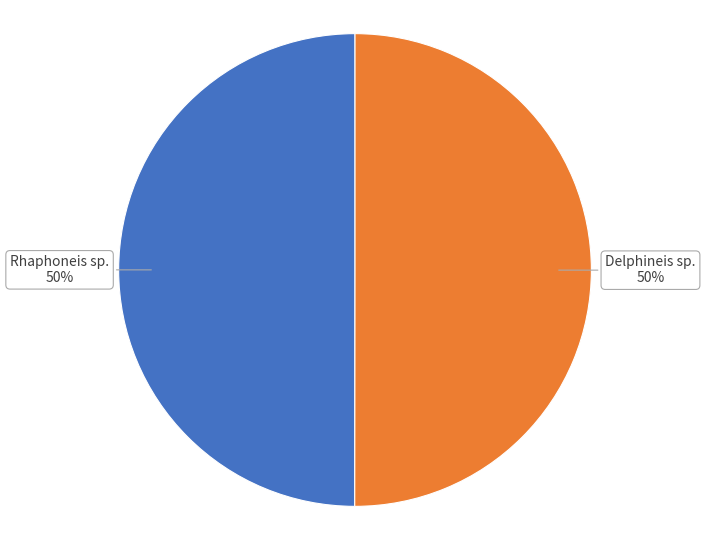

To the nearest percent, what percentage of the pie is Rhaphoneis sp.?

50%